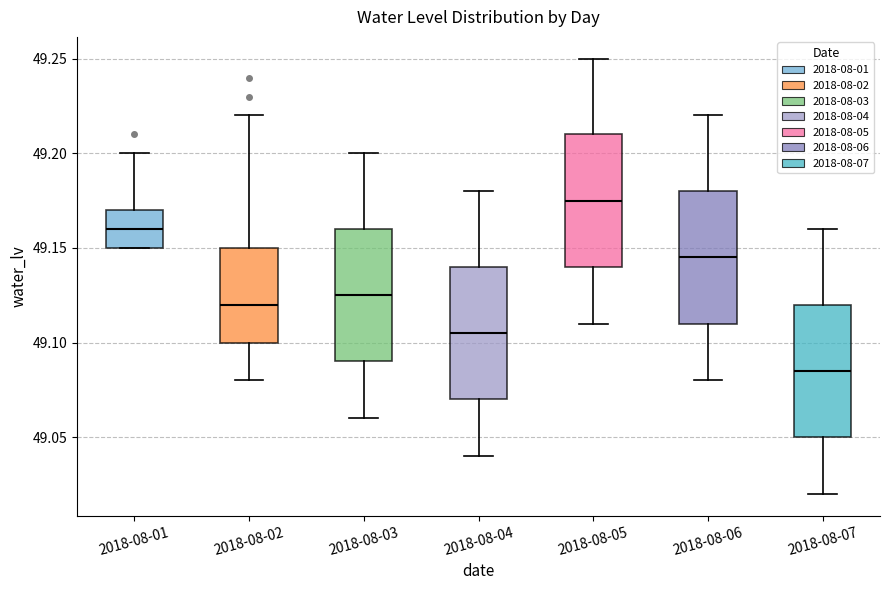

Reading left to right, read every box against the y-axis: the position of its median line, the range the box covers, and the ends of its whiskers. The values are not printed on the chart, so give them approximately, as read against the axis.

2018-08-01: median 49.160, box 49.150 to 49.170, whiskers 49.150 to 49.200
2018-08-02: median 49.120, box 49.100 to 49.150, whiskers 49.080 to 49.220
2018-08-03: median 49.125, box 49.090 to 49.160, whiskers 49.060 to 49.200
2018-08-04: median 49.105, box 49.070 to 49.140, whiskers 49.040 to 49.180
2018-08-05: median 49.175, box 49.140 to 49.210, whiskers 49.110 to 49.250
2018-08-06: median 49.145, box 49.110 to 49.180, whiskers 49.080 to 49.220
2018-08-07: median 49.085, box 49.050 to 49.120, whiskers 49.020 to 49.160